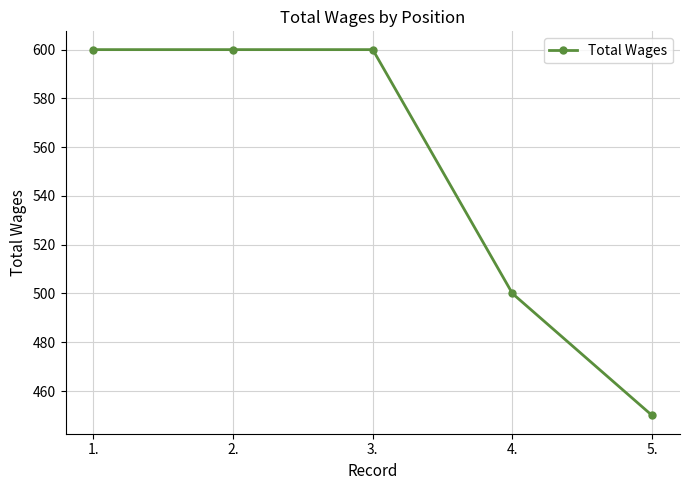

What is the smallest value displayed?

450